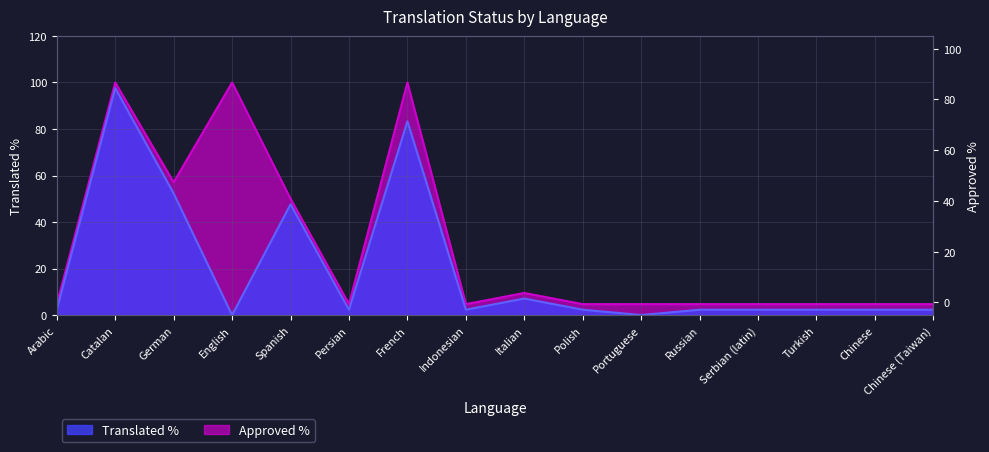

Does the chart display data point markers on the line(s)?

No